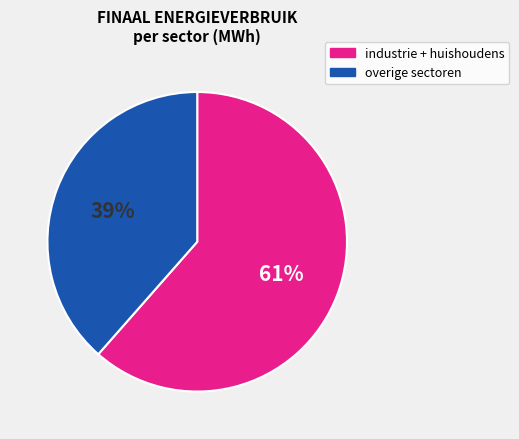

Does any single category account for the majority?

Yes